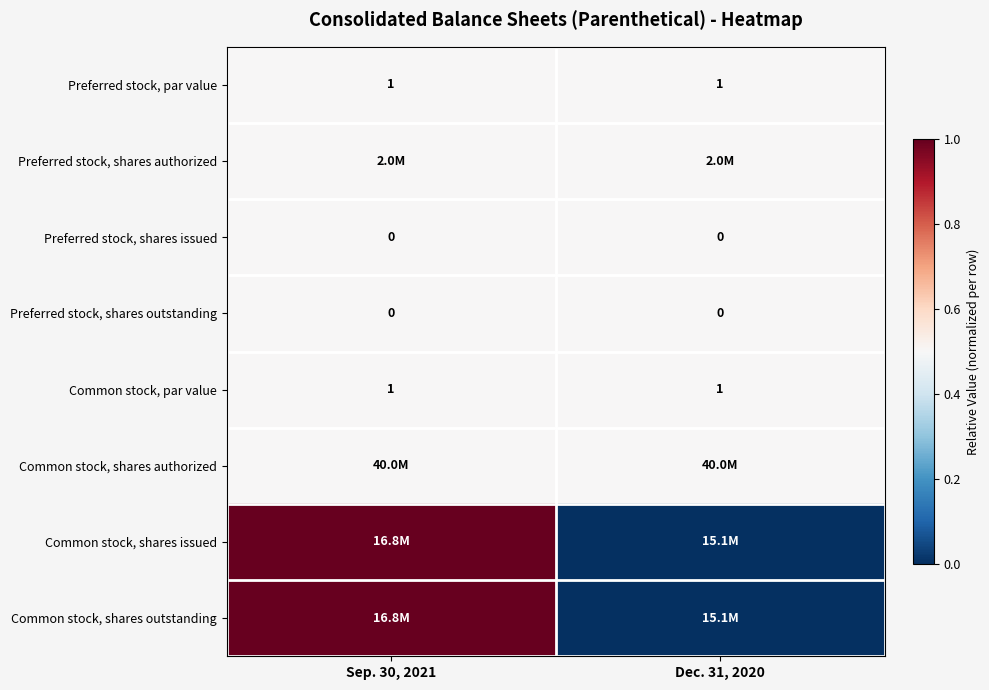

The Preferred stock, par value series shows 1.0 at Dec. 31, 2020. True or false?

True